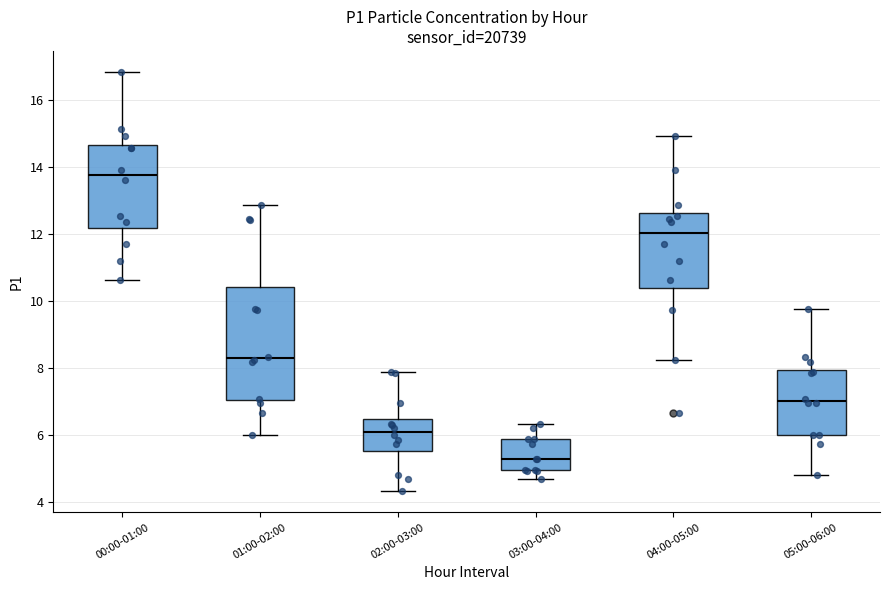

Where is the upper edge of the box for 01:00-02:00 on the y-axis? The values are not printed on the chart, so give them approximately, as read against the axis.

10.4